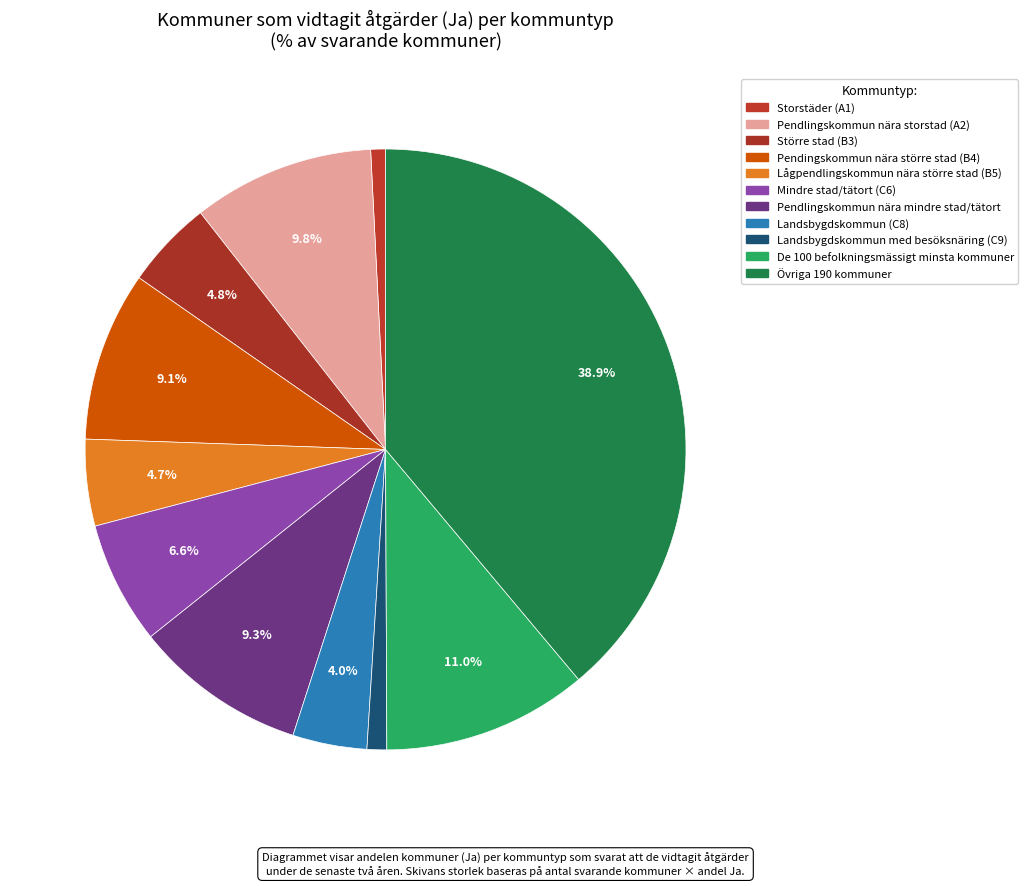

Which category has the biggest portion of the pie?

Övriga 190 kommuner